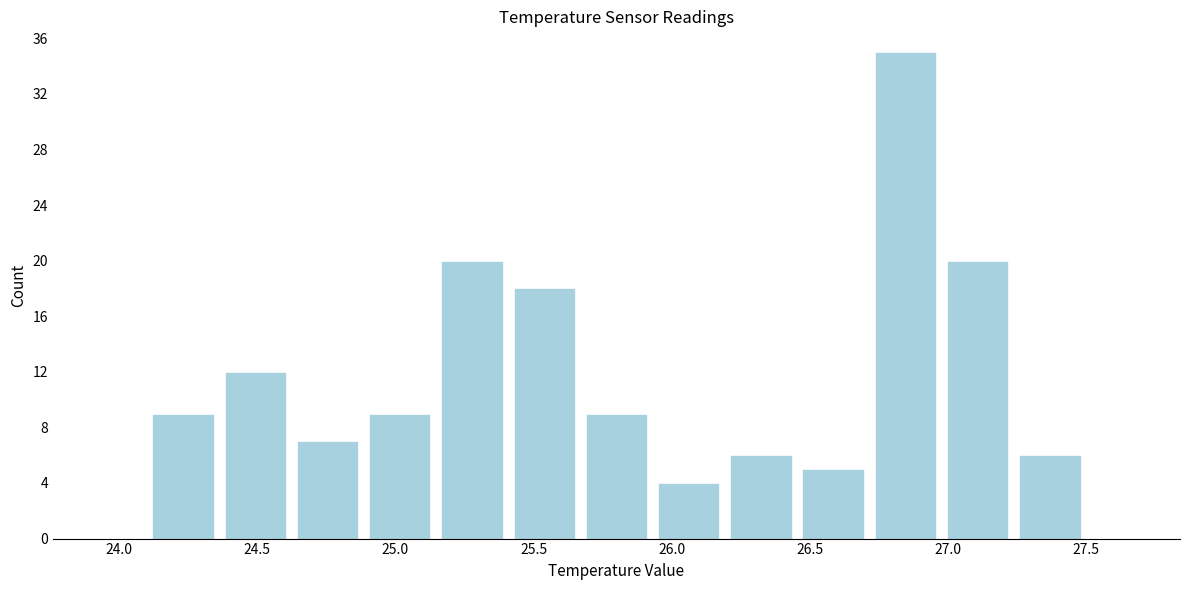

How tall is the bar that spans 26.45 to 26.70 on the x-axis? Neither the bar edges nor the heights are printed on the chart, so give them approximately, as read against the axes.

5